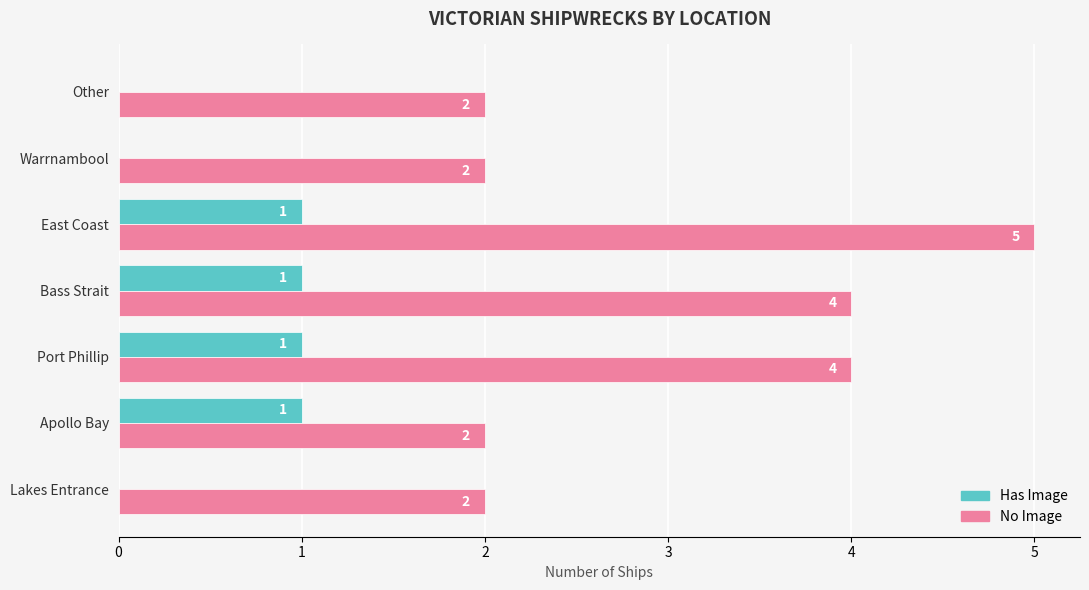

Which category has the highest value across all series?

East Coast